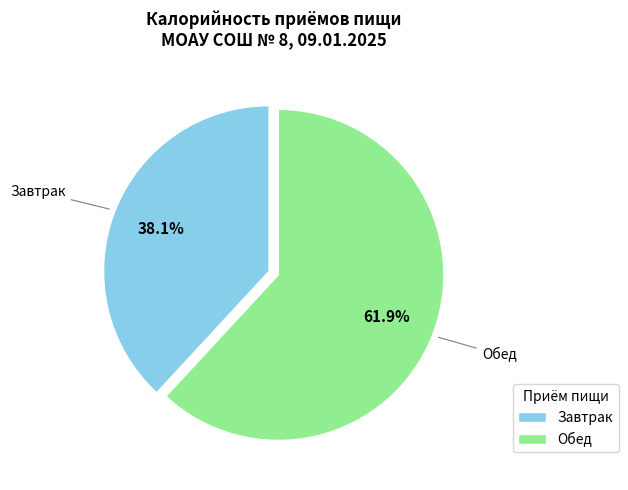

Which slice is the largest?

Обед